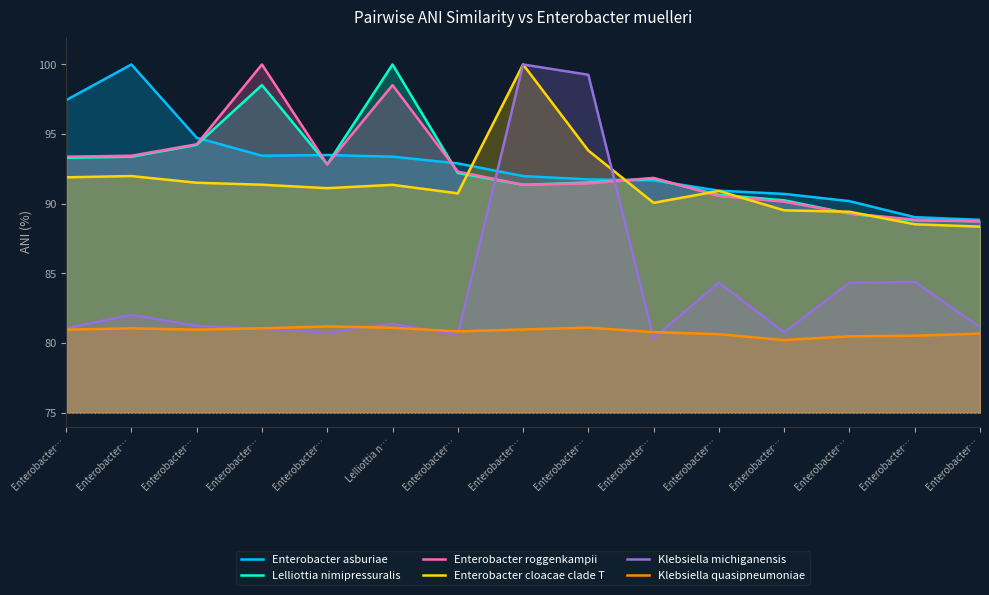

After their last crossing, which series has the higher values: Enterobacter roggenkampii or Enterobacter asburiae?

Enterobacter asburiae